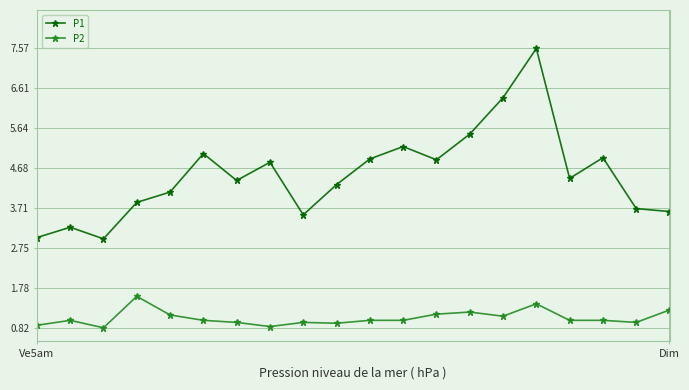

True or false: P1 has more than 0 interior local peaks.

True